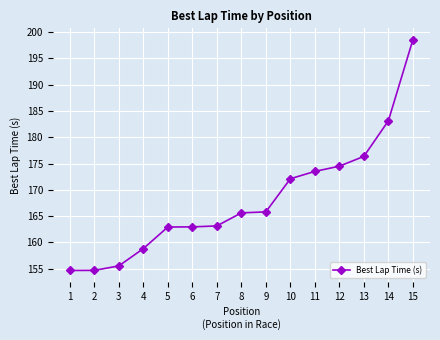

Does the chart have visible grid lines?

Yes